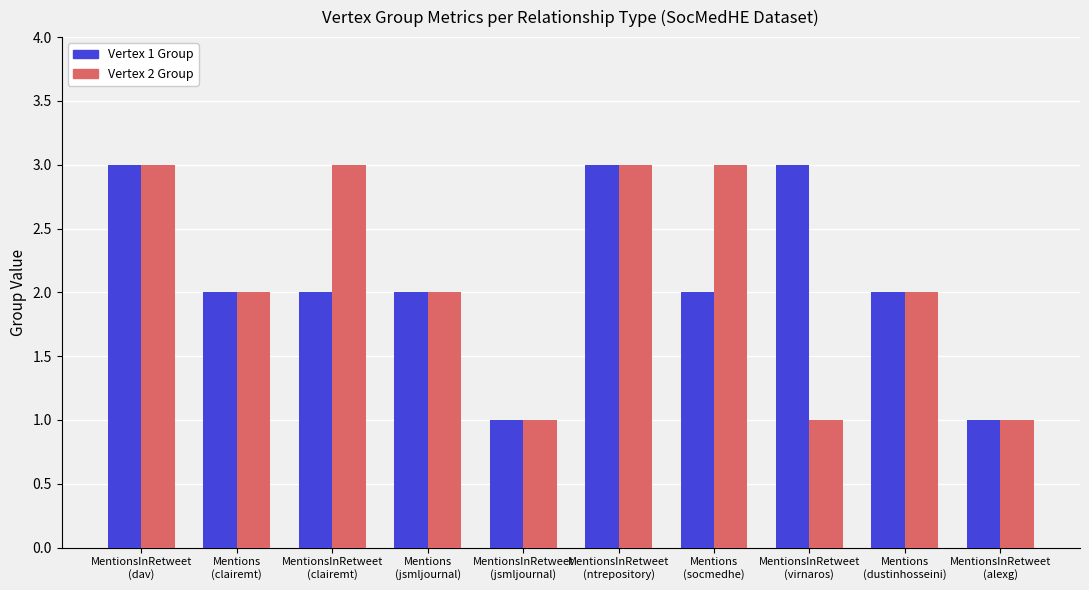

What is the smallest value displayed?

1